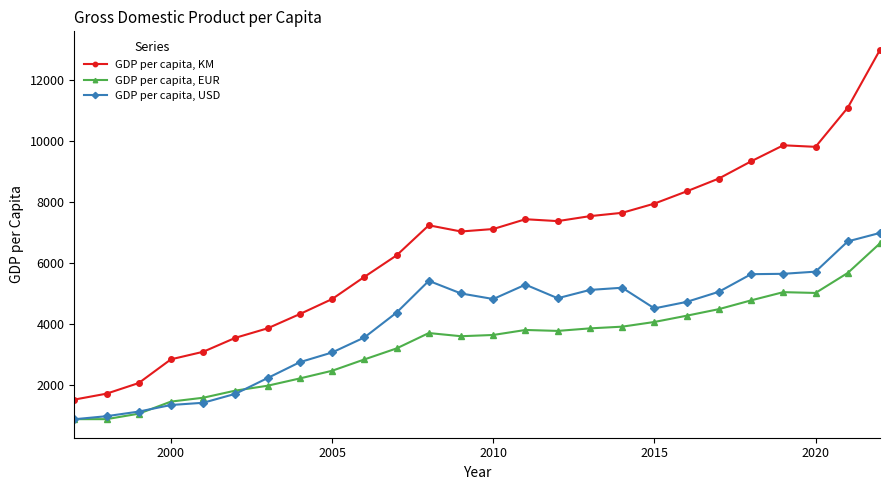

What is the lowest value of the GDP per capita, KM series?

1514